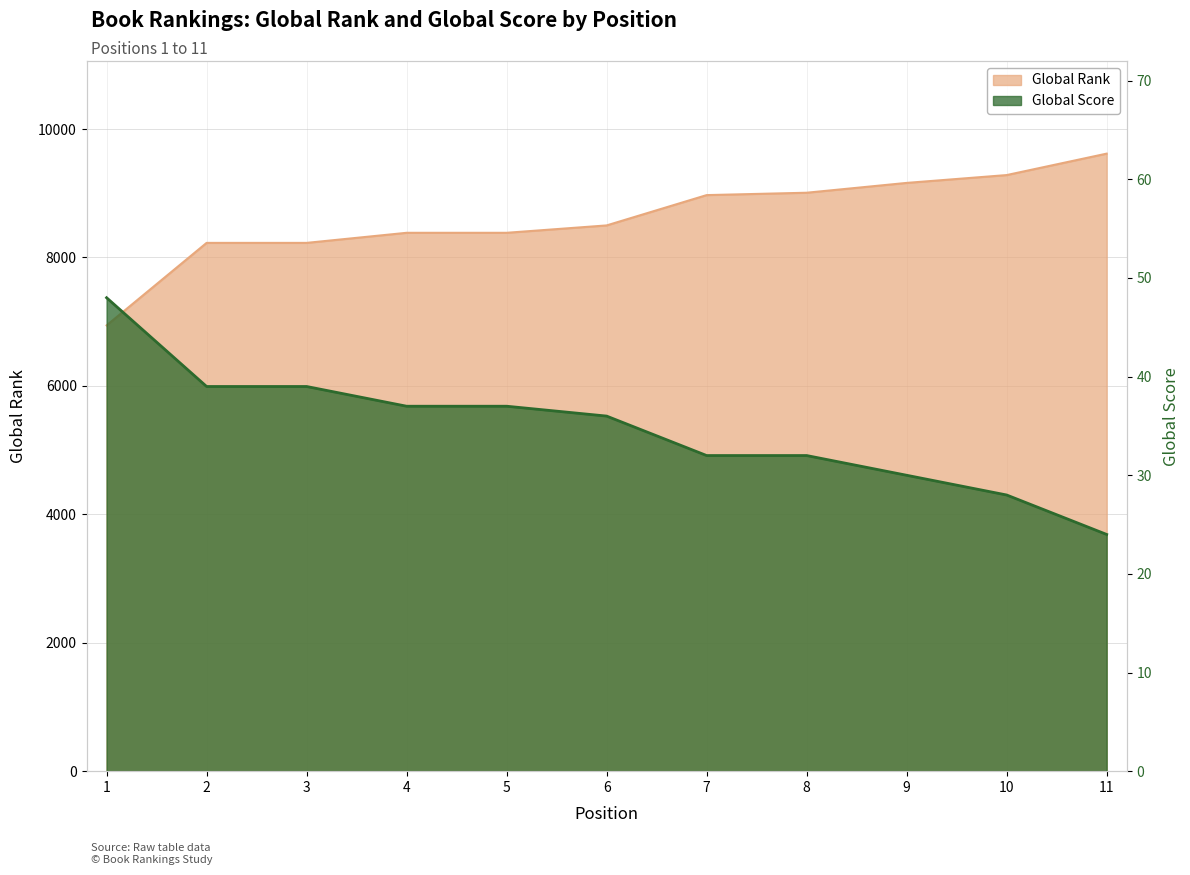

At which label does Global Score first exceed 36?

1